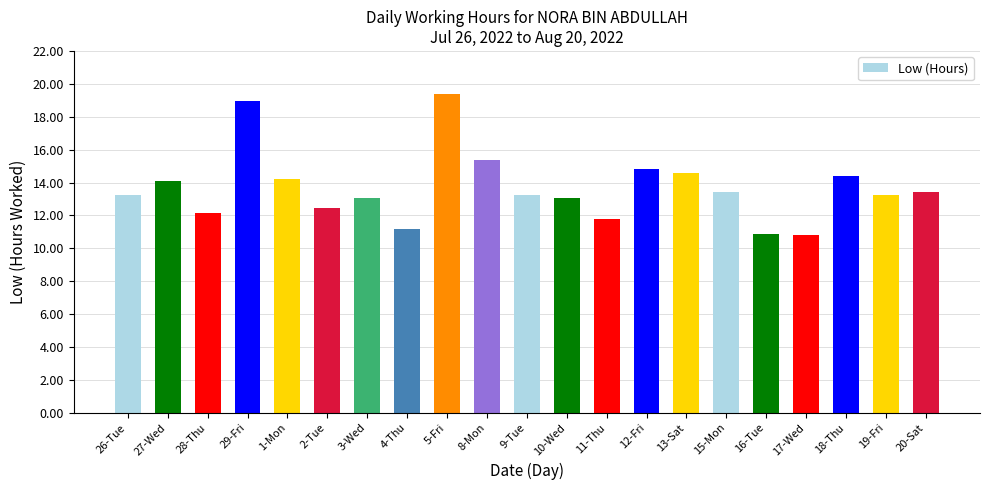

What is the greatest value displayed?

19.4